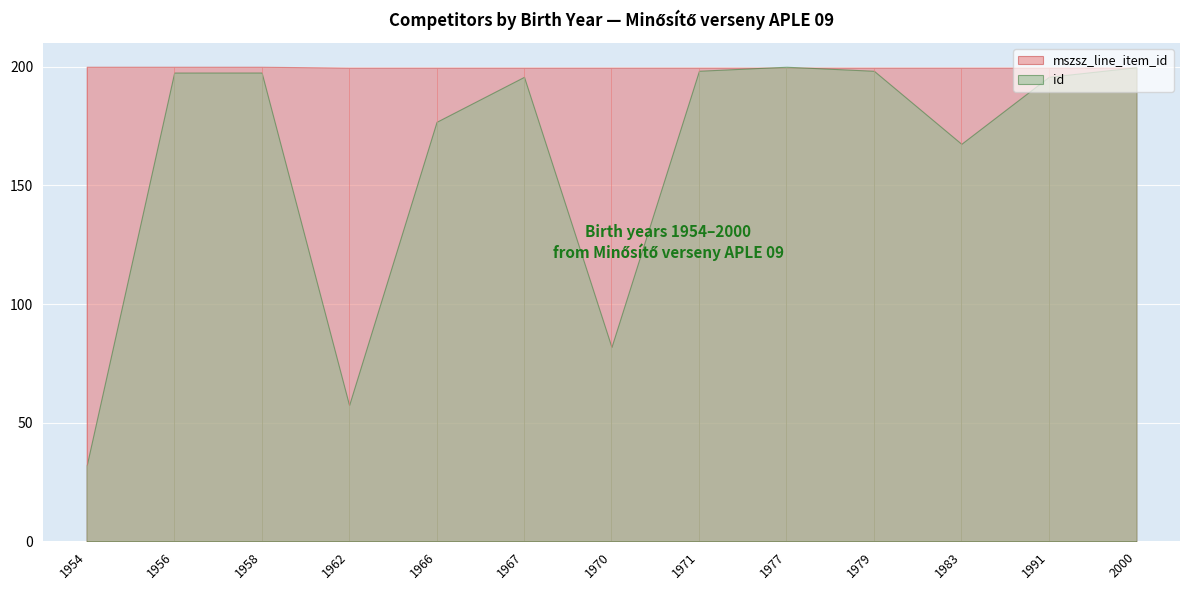

Which series has the widest spread of values?

id